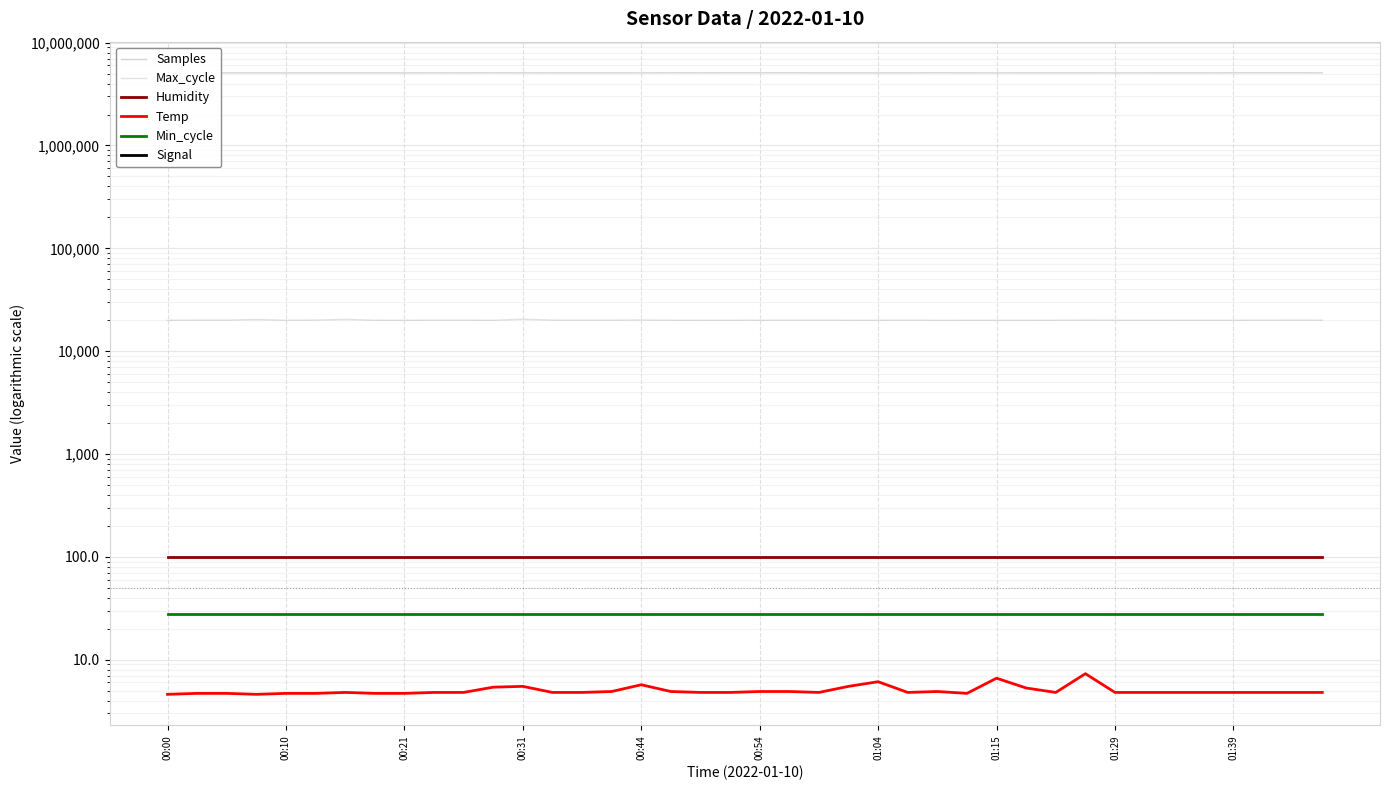

Reading left to right, list all the values displayed in this chart.

Samples: 5079676.0	5080083.0	5080148.0	5081474.0	5080368.0	5080238.0	5080286.0	5080309.0	5079951.0	5081708.0	5085901.0	5089457.0	5085056.0	5081079.0	5081205.0	5079700.0	5082058.0	5090136.0	5087058.0	5090717.0	5092347.0	5092542.0	5081488.0	5079089.0	5079465.0	5078847.0	5094402.0	5080750.0	5082532.0	5079842.0	5081196.0	5080918.0	5081834.0	5081964.0	5078972.0	5080416.0	5089961.0	5091694.0	5091975.0	5084891.0
Max_cycle: 19924.0	20015.0	19996.0	20302.0	19928.0	20028.0	20367.0	19943.0	19924.0	19952.0	19946.0	19924.0	20431.0	20011.0	19952.0	19974.0	20074.0	19932.0	19925.0	19928.0	19951.0	19975.0	19974.0	19924.0	19931.0	19981.0	19912.0	19931.0	19924.0	19924.0	19931.0	20017.0	19924.0	19931.0	19924.0	19931.0	19928.0	19955.0	20019.0	19977.0
Humidity: 99.9	99.9	99.9	99.9	99.9	99.9	99.9	99.9	99.9	99.9	99.9	99.9	99.9	99.9	99.9	99.9	99.9	99.9	99.9	99.9	99.9	99.9	99.9	99.9	99.9	99.9	99.9	99.9	99.9	99.9	99.9	99.9	99.9	99.9	99.9	99.9	99.9	99.9	99.9	99.9
Temp: 4.6	4.7	4.7	4.6	4.7	4.7	4.8	4.7	4.7	4.8	4.8	5.4	5.5	4.8	4.8	4.9	5.7	4.9	4.8	4.8	4.9	4.9	4.8	5.5	6.1	4.8	4.9	4.7	6.6	5.3	4.8	7.3	4.8	4.8	4.8	4.8	4.8	4.8	4.8	4.8
Min_cycle: 28.0	28.0	28.0	28.0	28.0	28.0	28.0	28.0	28.0	28.0	28.0	28.0	28.0	28.0	28.0	28.0	28.0	28.0	28.0	28.0	28.0	28.0	28.0	28.0	28.0	28.0	28.0	28.0	28.0	28.0	28.0	28.0	28.0	28.0	28.0	28.0	28.0	28.0	28.0	28.0
Signal: -82.0	-82.0	-82.0	-82.0	-82.0	-81.0	-81.0	-82.0	-82.0	-80.0	-81.0	-81.0	-82.0	-82.0	-81.0	-82.0	-82.0	-80.0	-80.0	-80.0	-80.0	-79.0	-80.0	-82.0	-81.0	-81.0	-80.0	-81.0	-81.0	-81.0	-79.0	-80.0	-79.0	-81.0	-81.0	-80.0	-80.0	-79.0	-79.0	-81.0